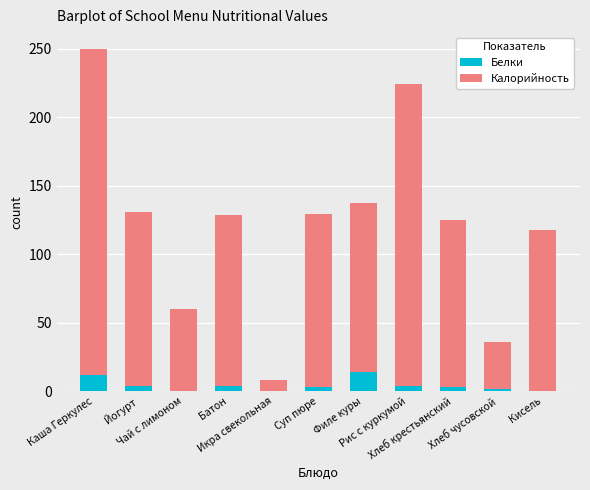

Does the chart contain stacked bars?

Yes